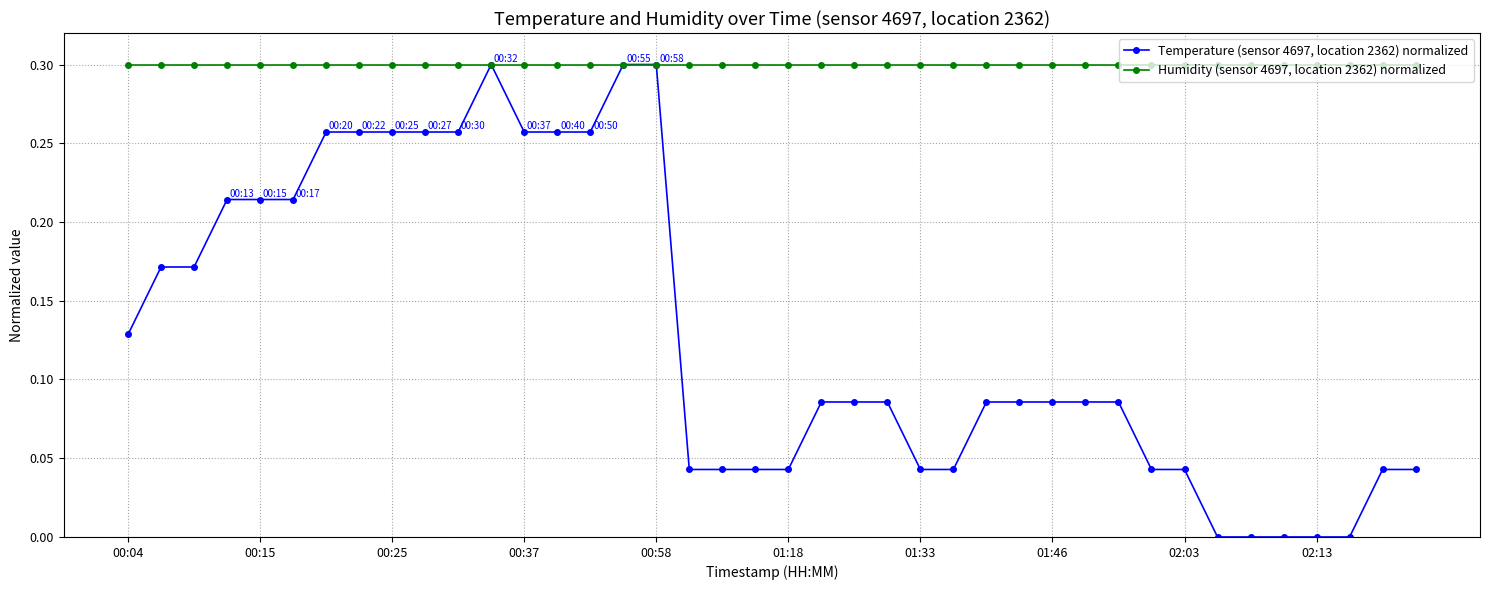

Which series has the largest total across all categories?

Humidity (sensor 4697, location 2362) normalized